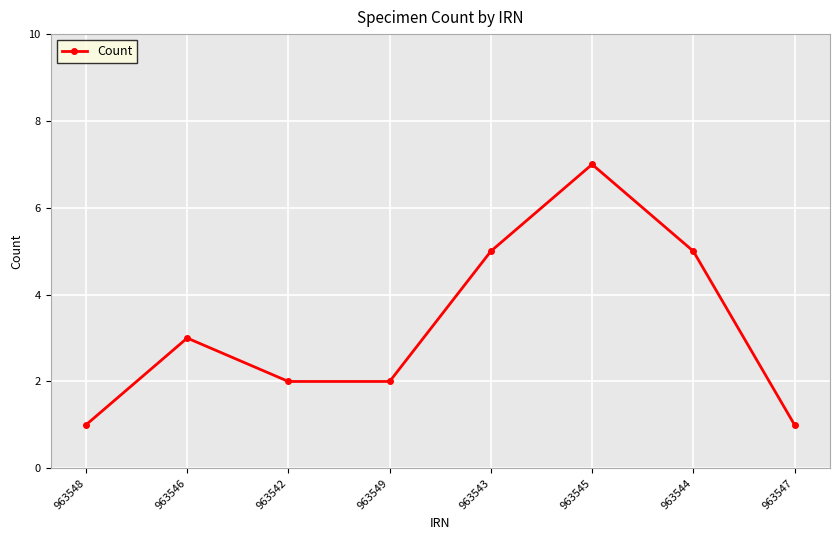

Which label corresponds to the largest value in the chart?

963545